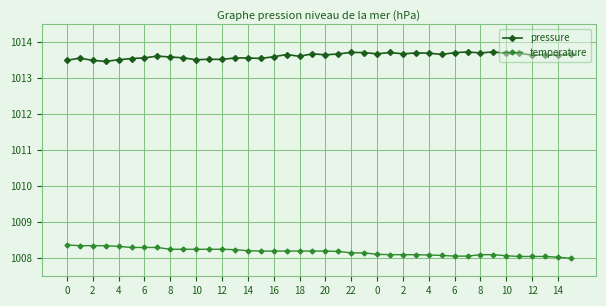

How many pressure values are between 1013 and 1014?

40